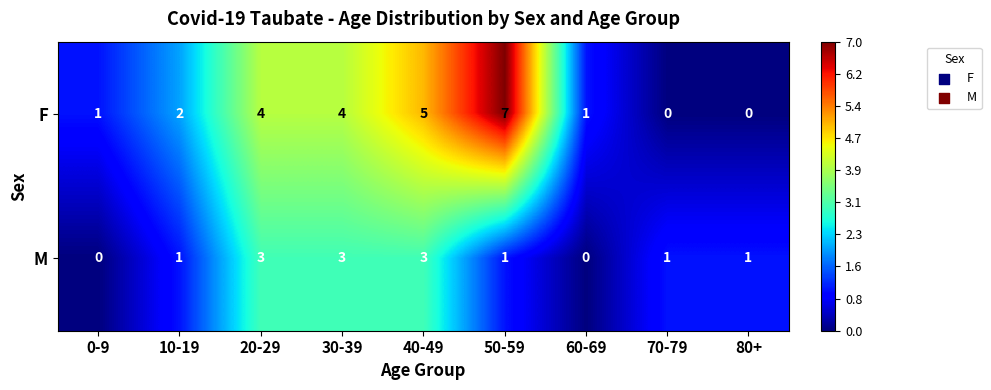

What is the average value of the F series?

3